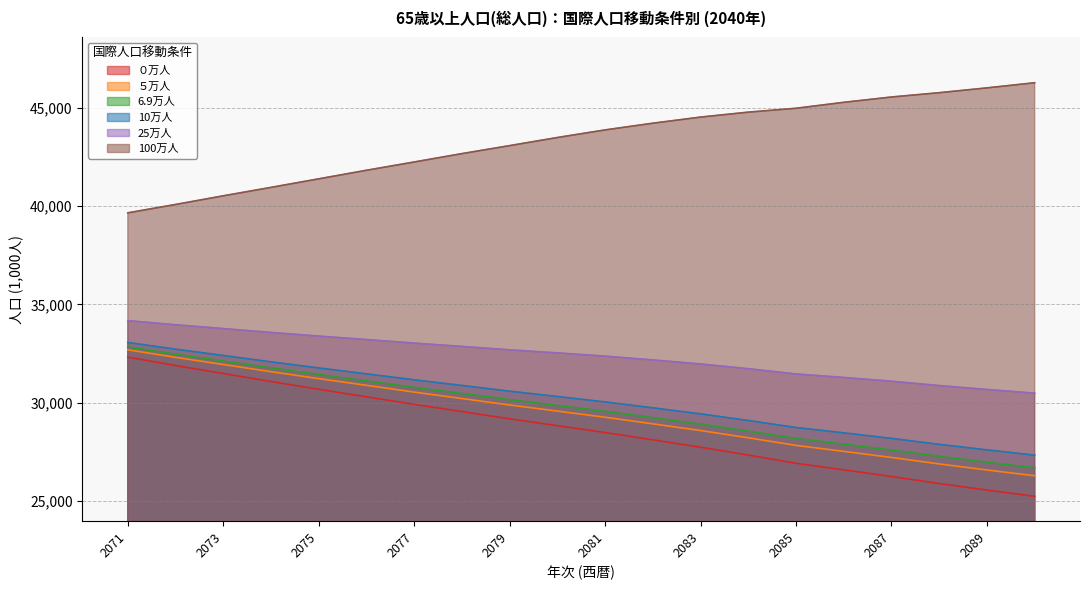

What is the difference between the second highest and minimum values in the 25万人 series?

3476.2